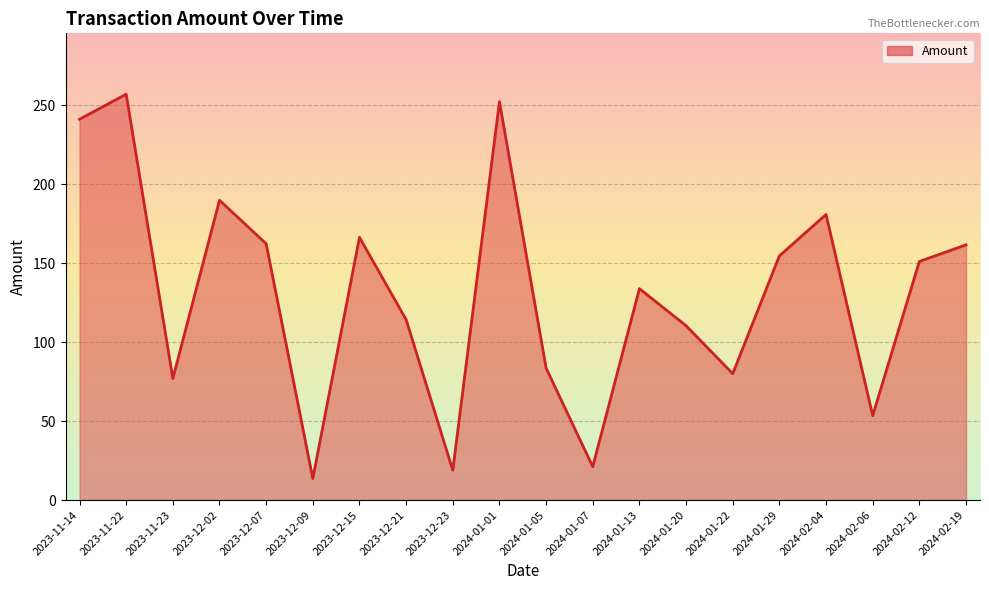

The chart shows a value of 126.0 at 2023-11-14. True or false?

False